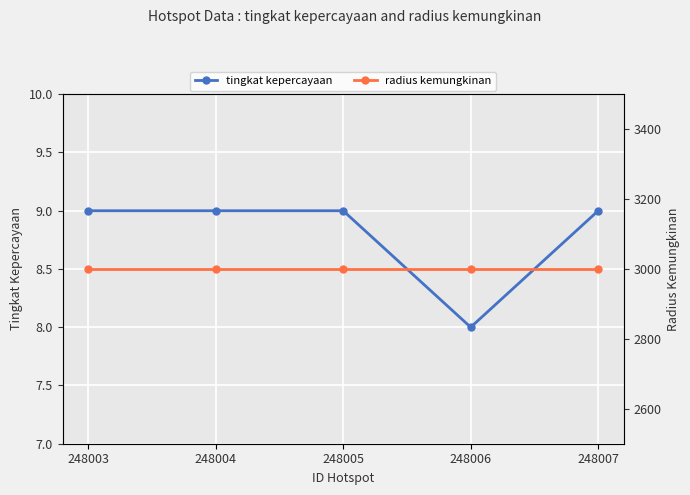

The radius kemungkinan series shows 3000 at 248006. True or false?

True